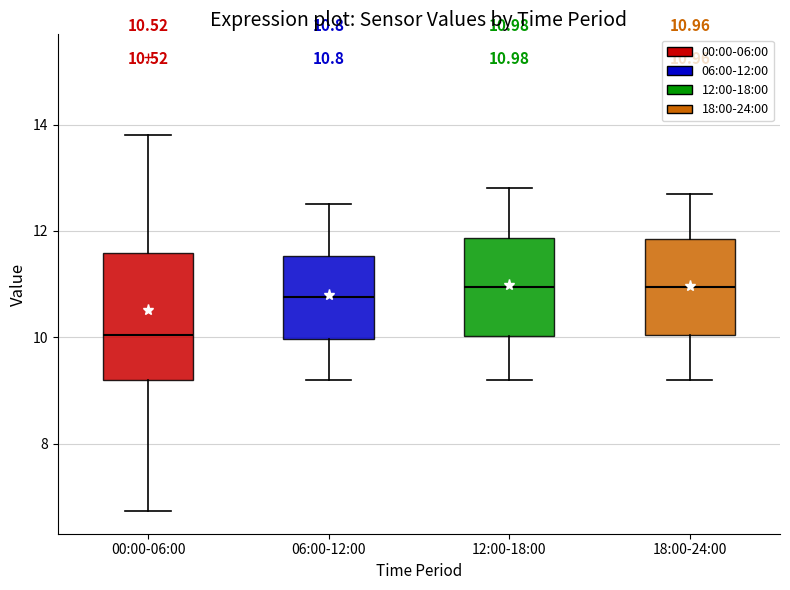

Which box is the tallest, from its lower edge to its upper edge?

00:00-06:00